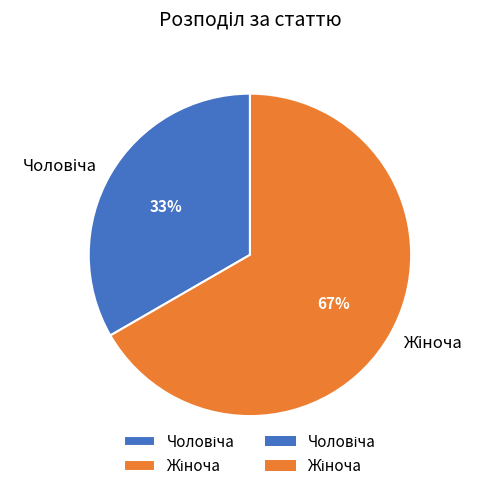

To the nearest percent, what is the average slice percentage?

50%